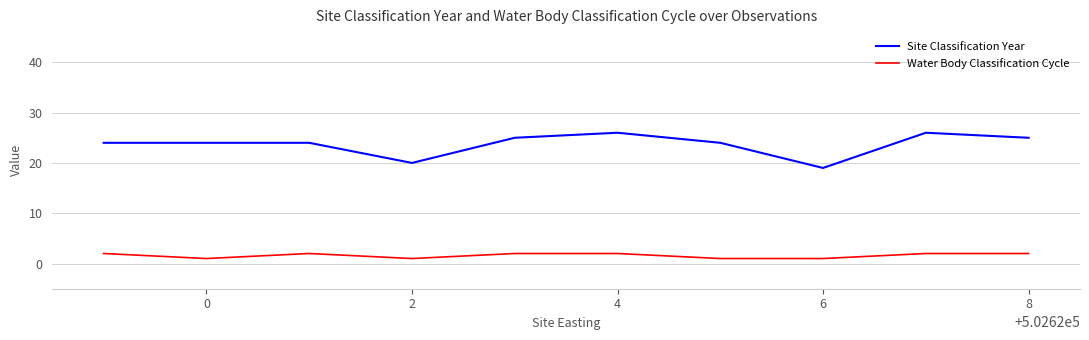

Which series has the largest total across all categories?

Site Classification Year